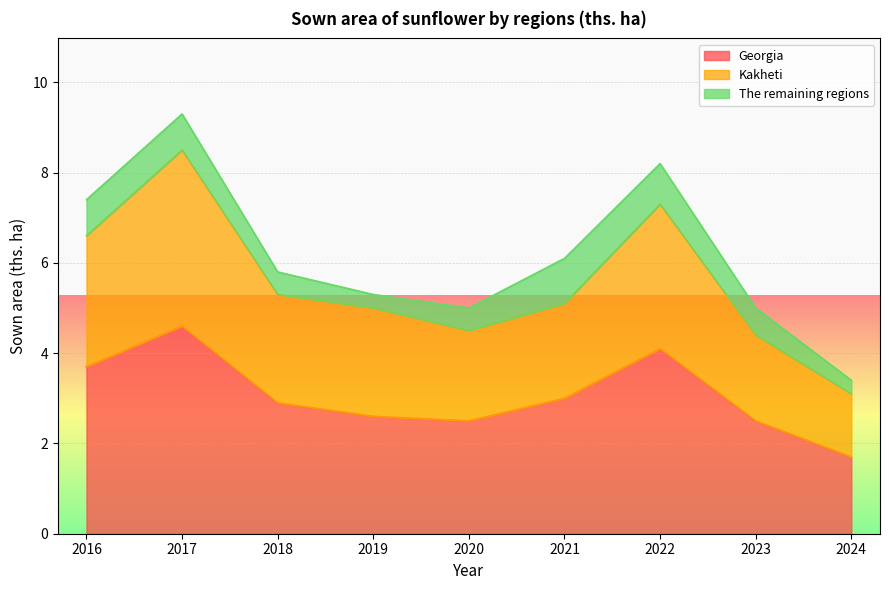

What is the difference between the second highest and second lowest values in the Georgia series?

1.6